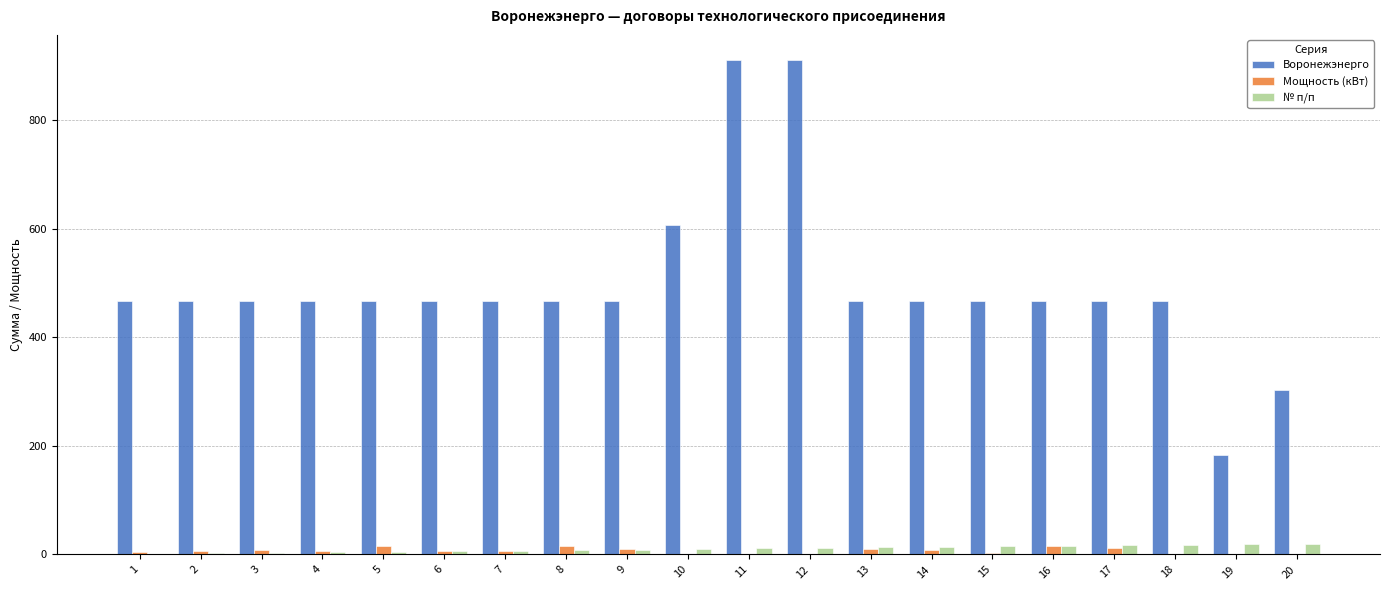

Is the value of № п/п at 17 greater than the value of Воронежэнерго at 15?

No